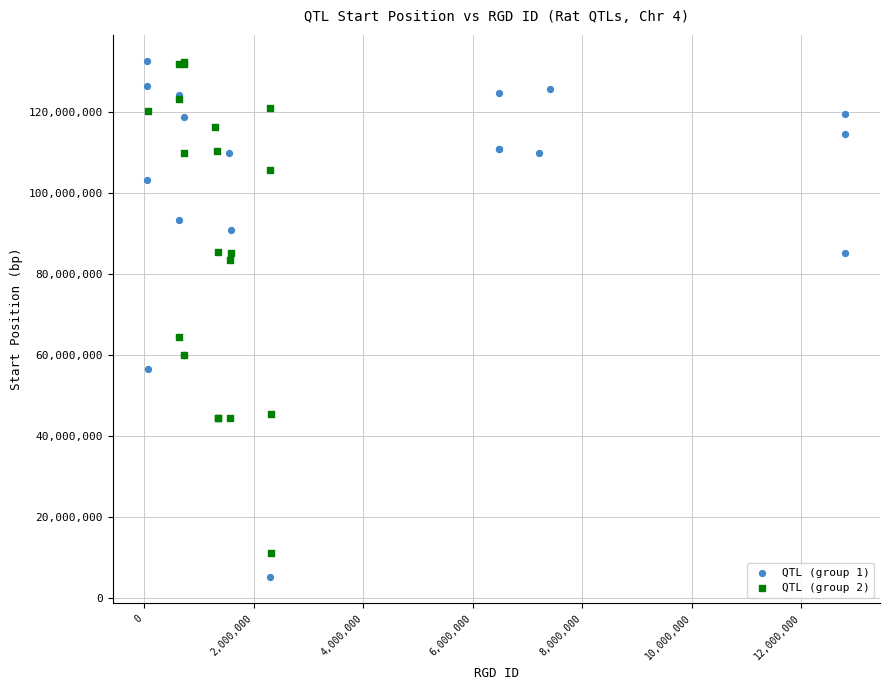

Which series contains the lowest Y value?

QTL (group 1)